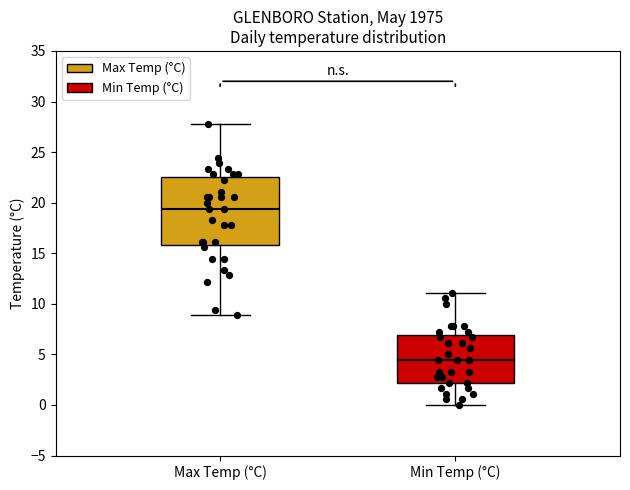

Reading left to right, transcribe this box plot: for each box, give where its median line is, the range the box spans, and where its two whiskers end, as read against the y-axis. The values are not printed on the chart, so give them approximately, as read against the axis.

Max Temp (°C): median 19.5, box 16.0 to 22.5, whiskers 9.0 to 28.0
Min Temp (°C): median 4.5, box 2.0 to 7.0, whiskers 0.0 to 11.0